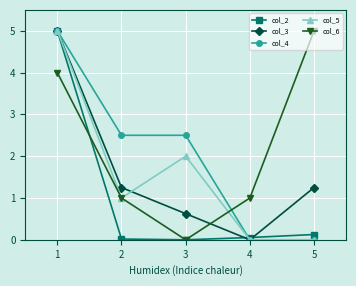

What is the spread (max minus min) of values at 1?

1.0